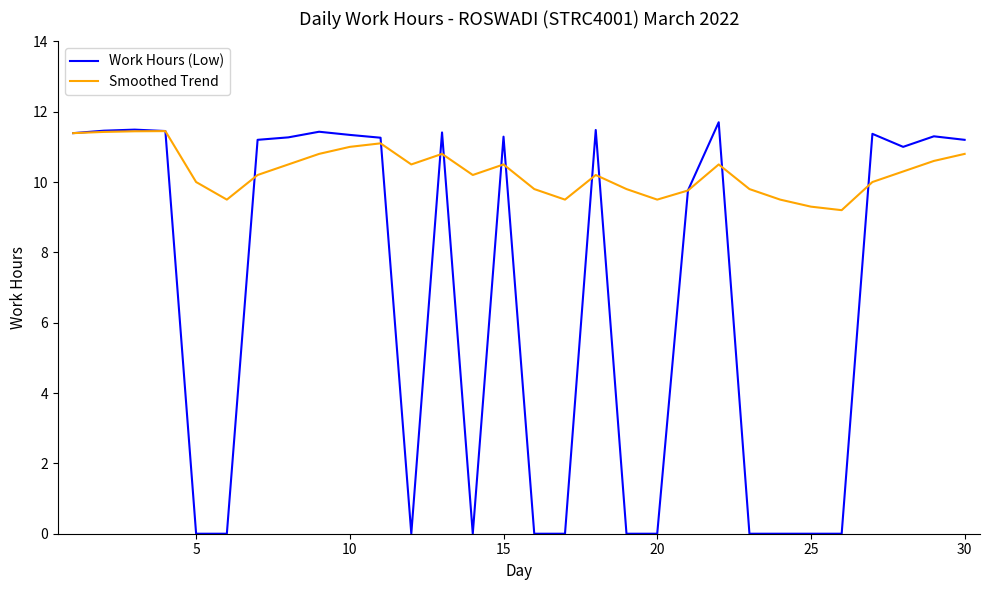

Which series has the largest total across all categories?

Smoothed Trend